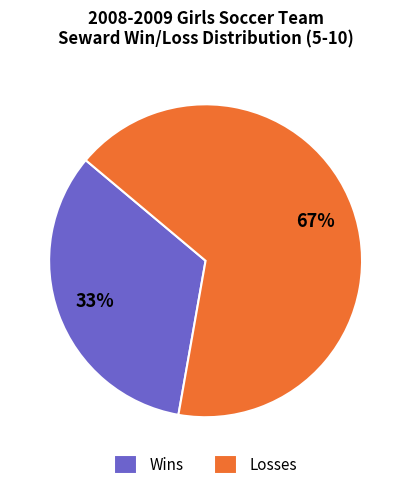

To the nearest percent, what percentage of the pie is Wins?

33%